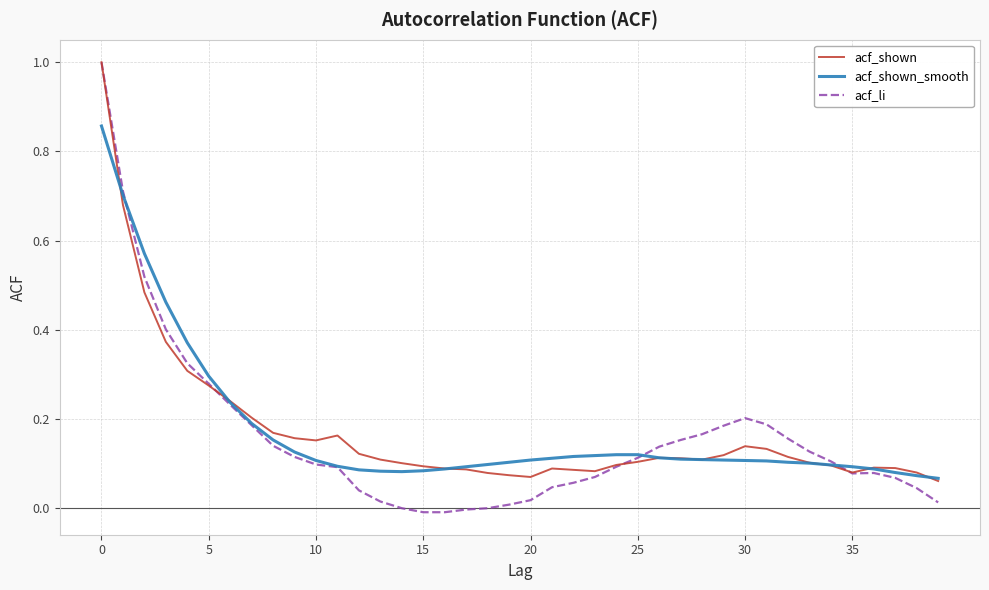

Which series has the widest spread of values?

acf_li